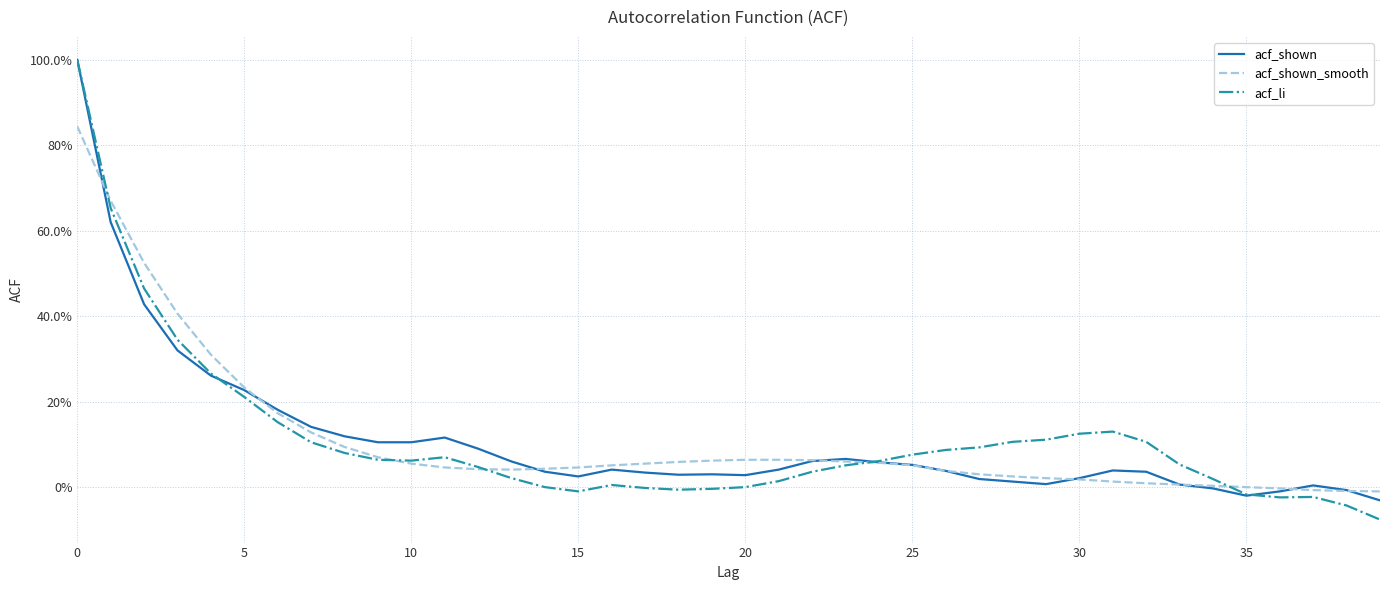

What is the maximum value for acf_li?

1.0